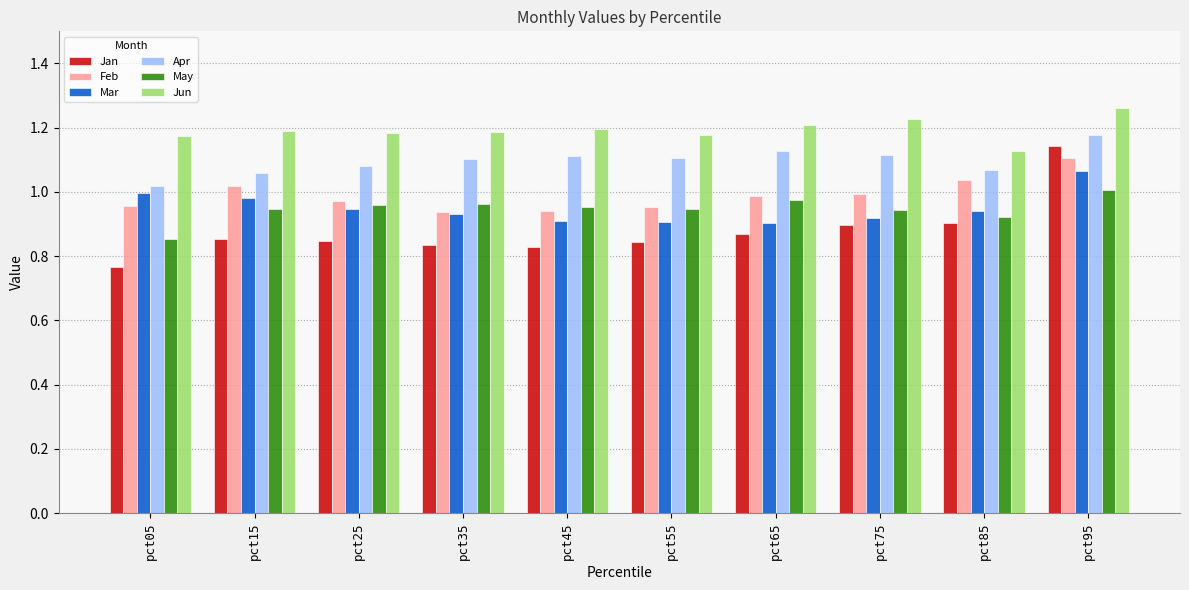

What is the sum of the Mar values at pct05 and pct25?

1.9